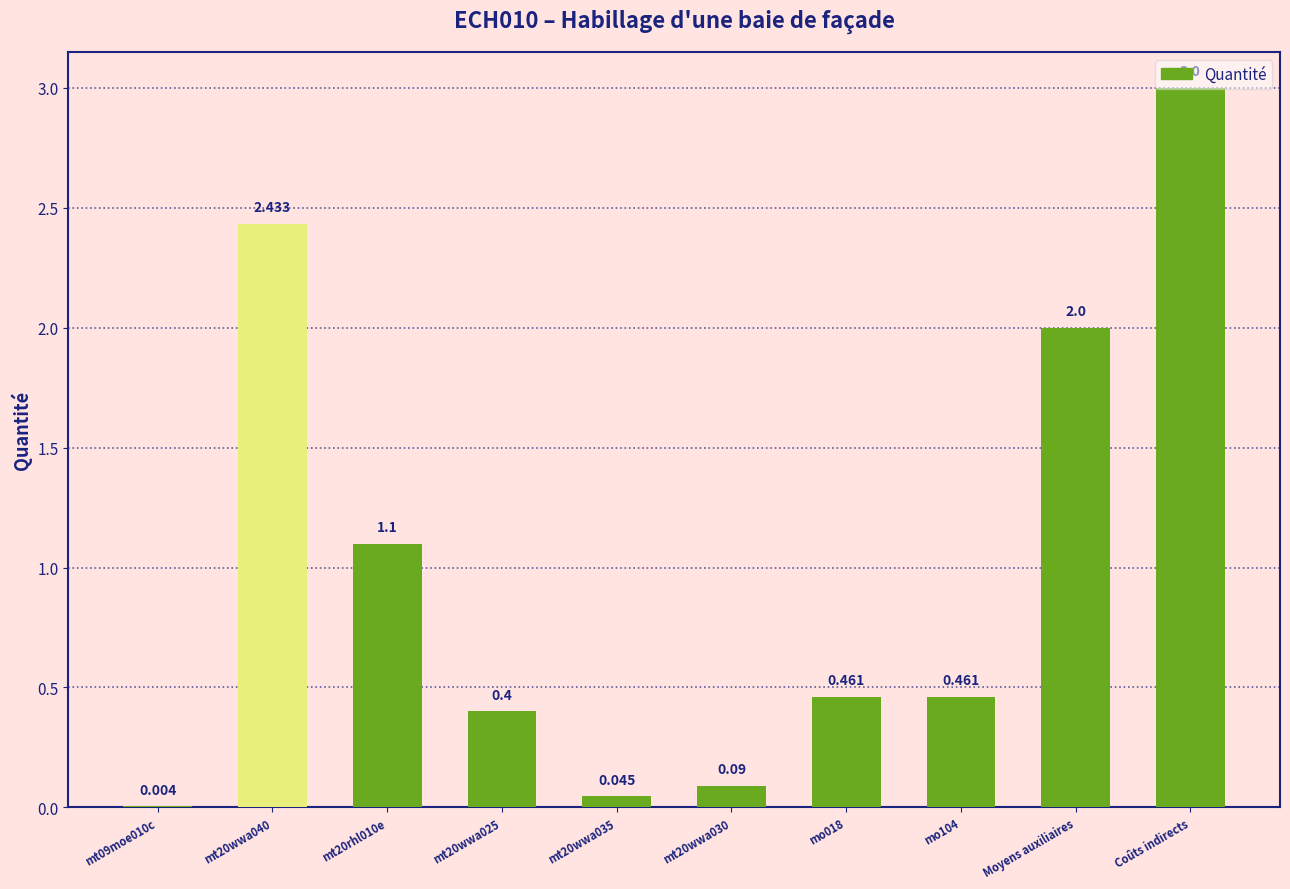

Which has a higher value, Coûts indirects or mt20wwa030?

Coûts indirects